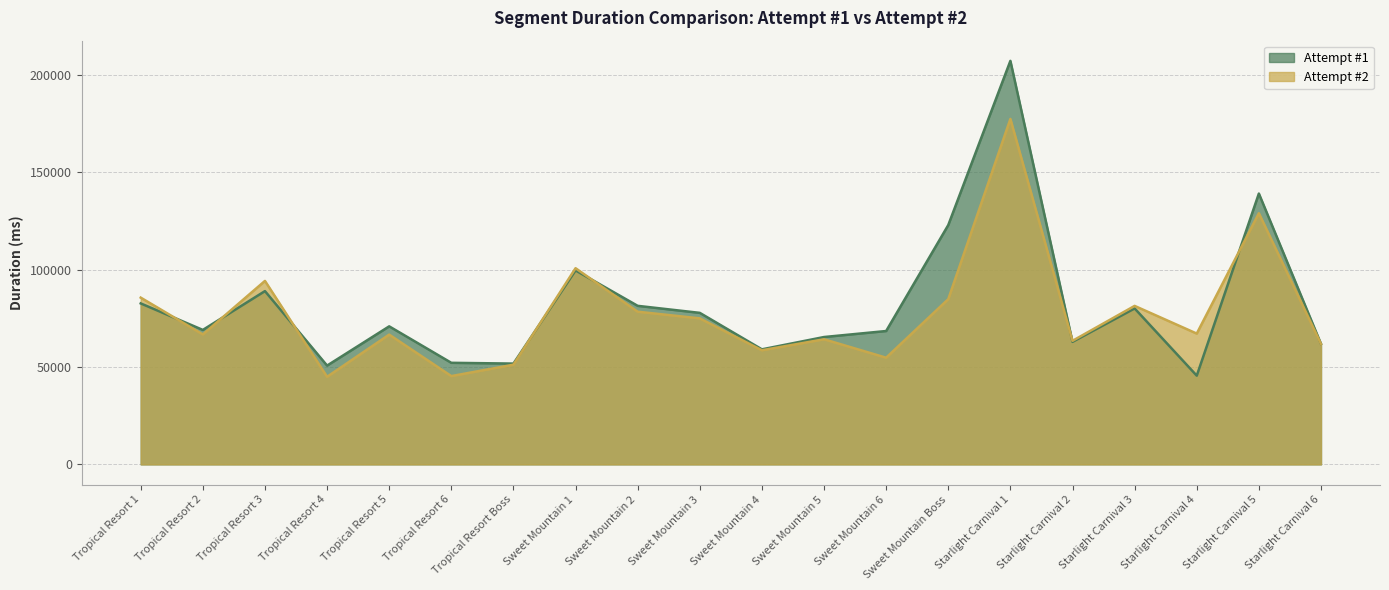

True or false: Attempt #1 has more than 0 interior local peaks.

True